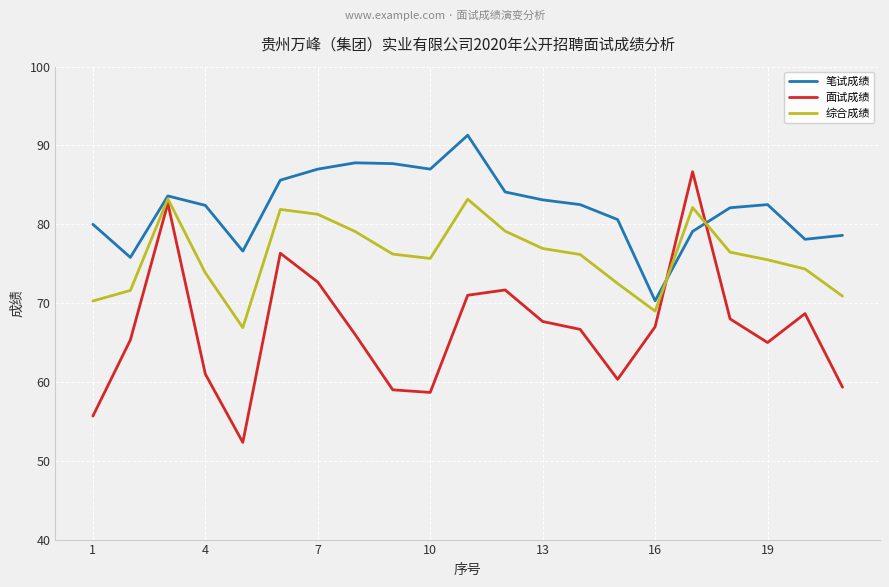

After their last crossing, which series has the higher values: 面试成绩 or 笔试成绩?

笔试成绩